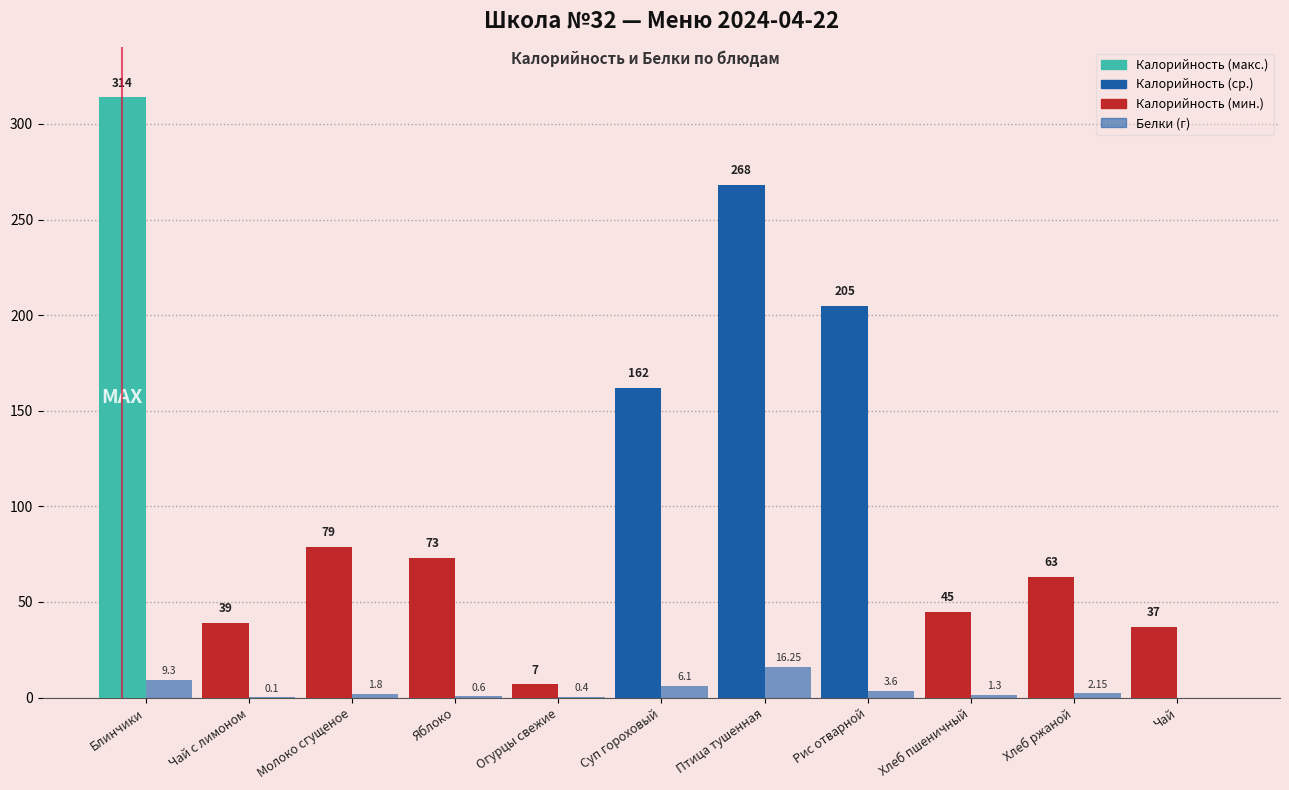

How many distinct data groups are displayed?

2